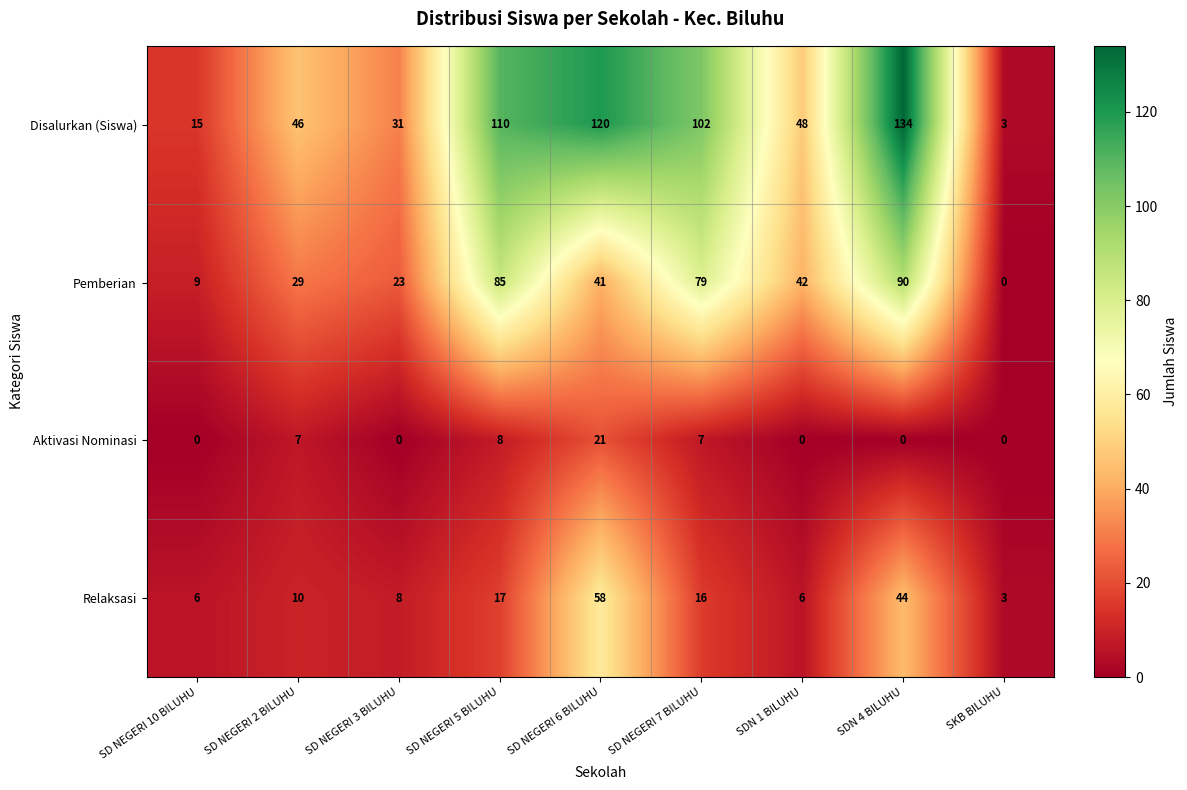

Which series changed the most between SDN 1 BILUHU and SDN 4 BILUHU?

Disalurkan (Siswa)